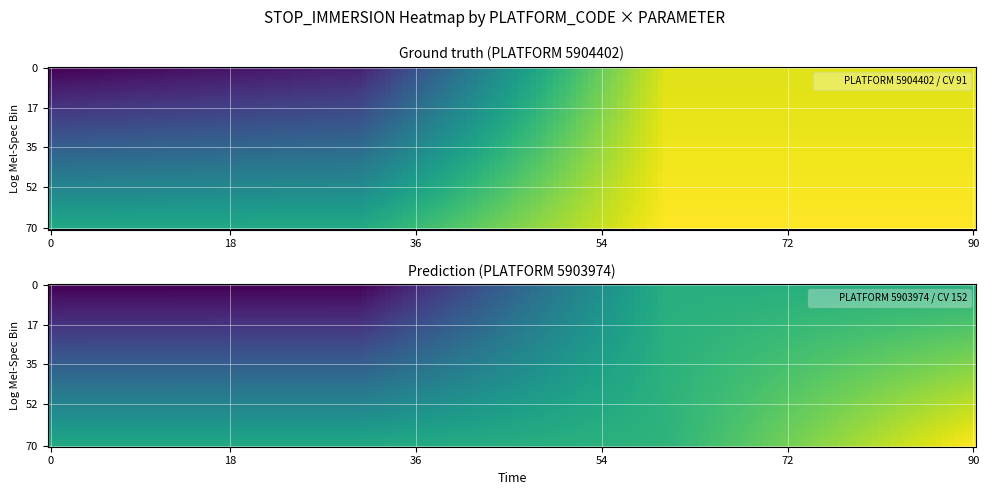

Which series changed the most between 5904402 and 3?

5904402